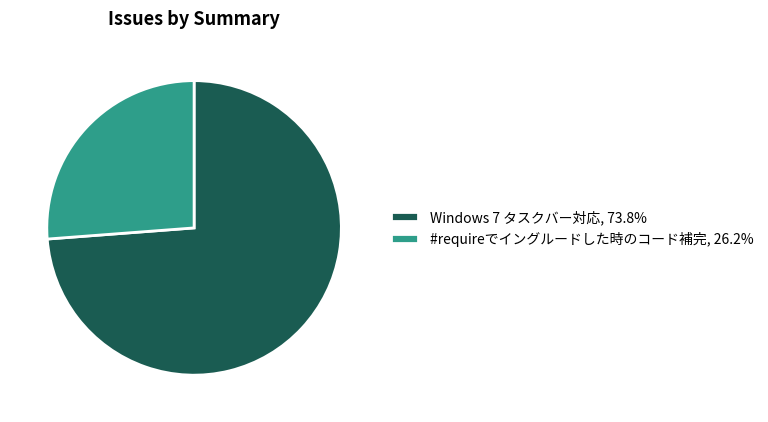

Which category has the biggest portion of the pie?

Windows 7 タスクバー対応